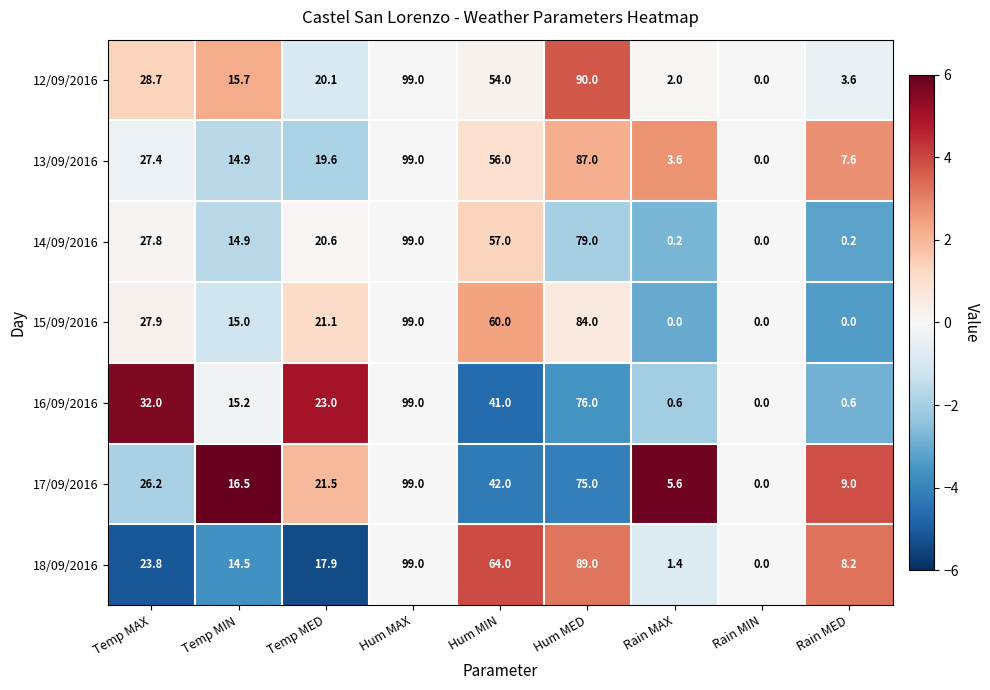

At which label is 17/09/2016 closest to 49?

Hum MIN